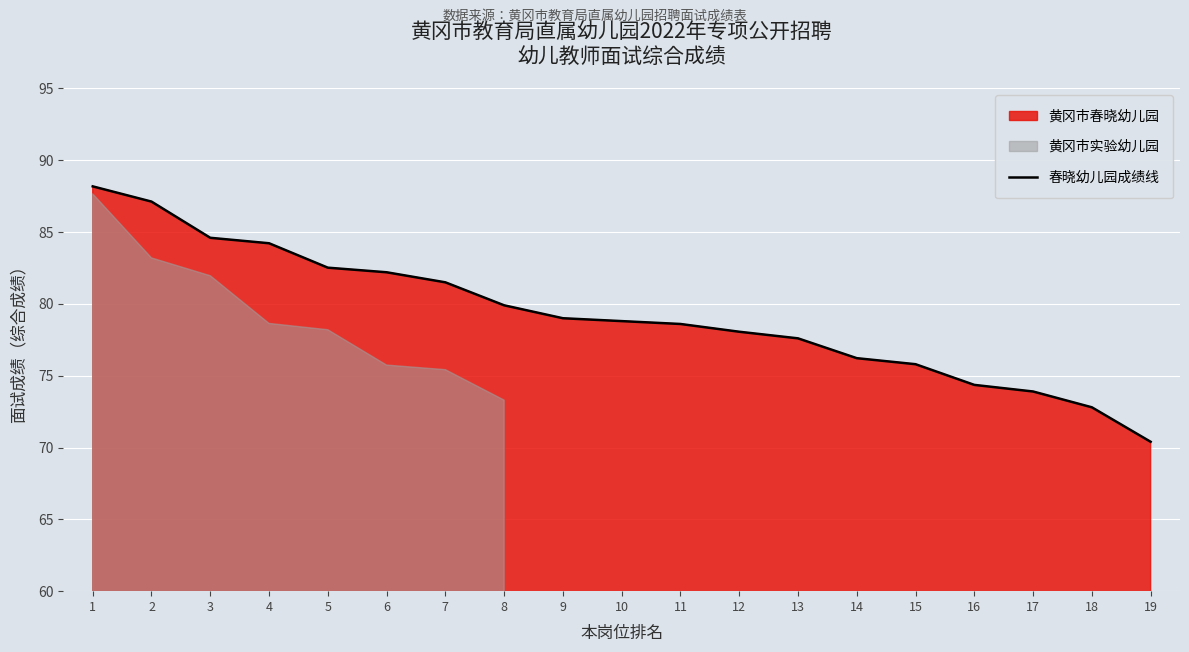

Reading left to right, what are all the values shown in this chart?

88.2	87.1	84.6	84.2	82.5	82.2	81.5	79.9	79.0	78.8	78.6	78.1	77.6	76.2	75.8	74.4	73.9	72.8	70.4